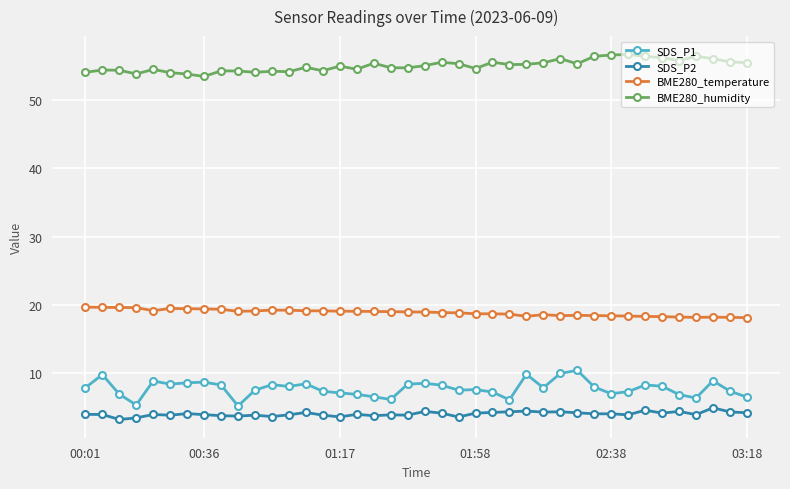

True or false: SDS_P2 has more than 0 interior local peaks.

True